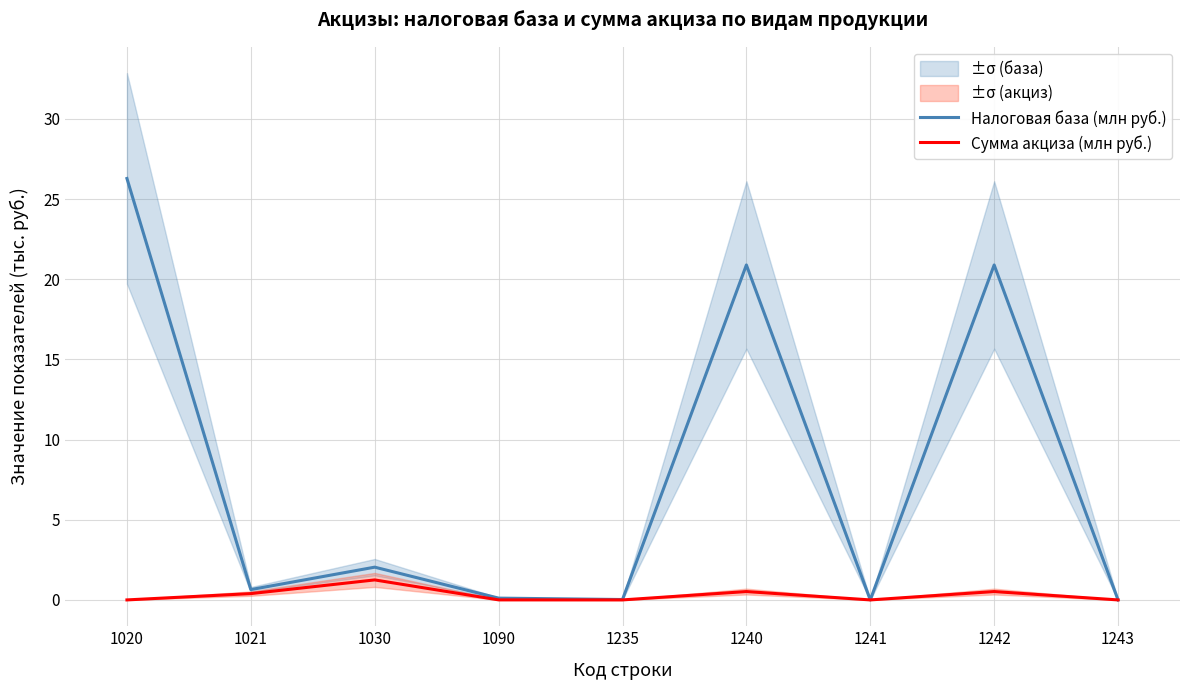

How many values in Налоговая база (млн руб.) are above zero?

7